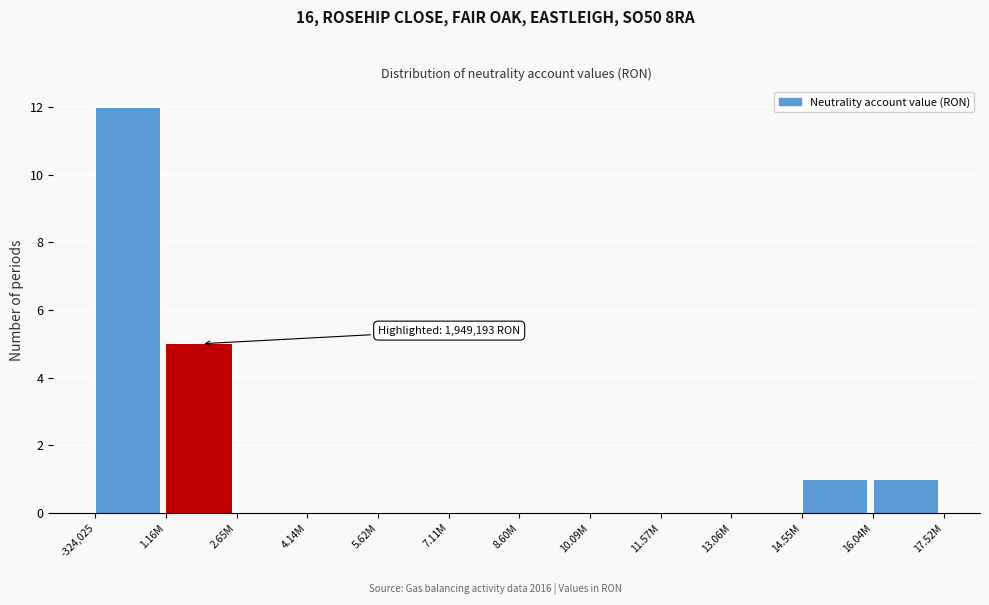

Reading left to right, list all the values displayed in this chart.

-324,025=12	1.16M=5	2.65M=0	4.14M=0	5.62M=0	7.11M=0	8.60M=0	10.09M=0	11.57M=0	13.06M=0	14.55M=1	16.04M=1